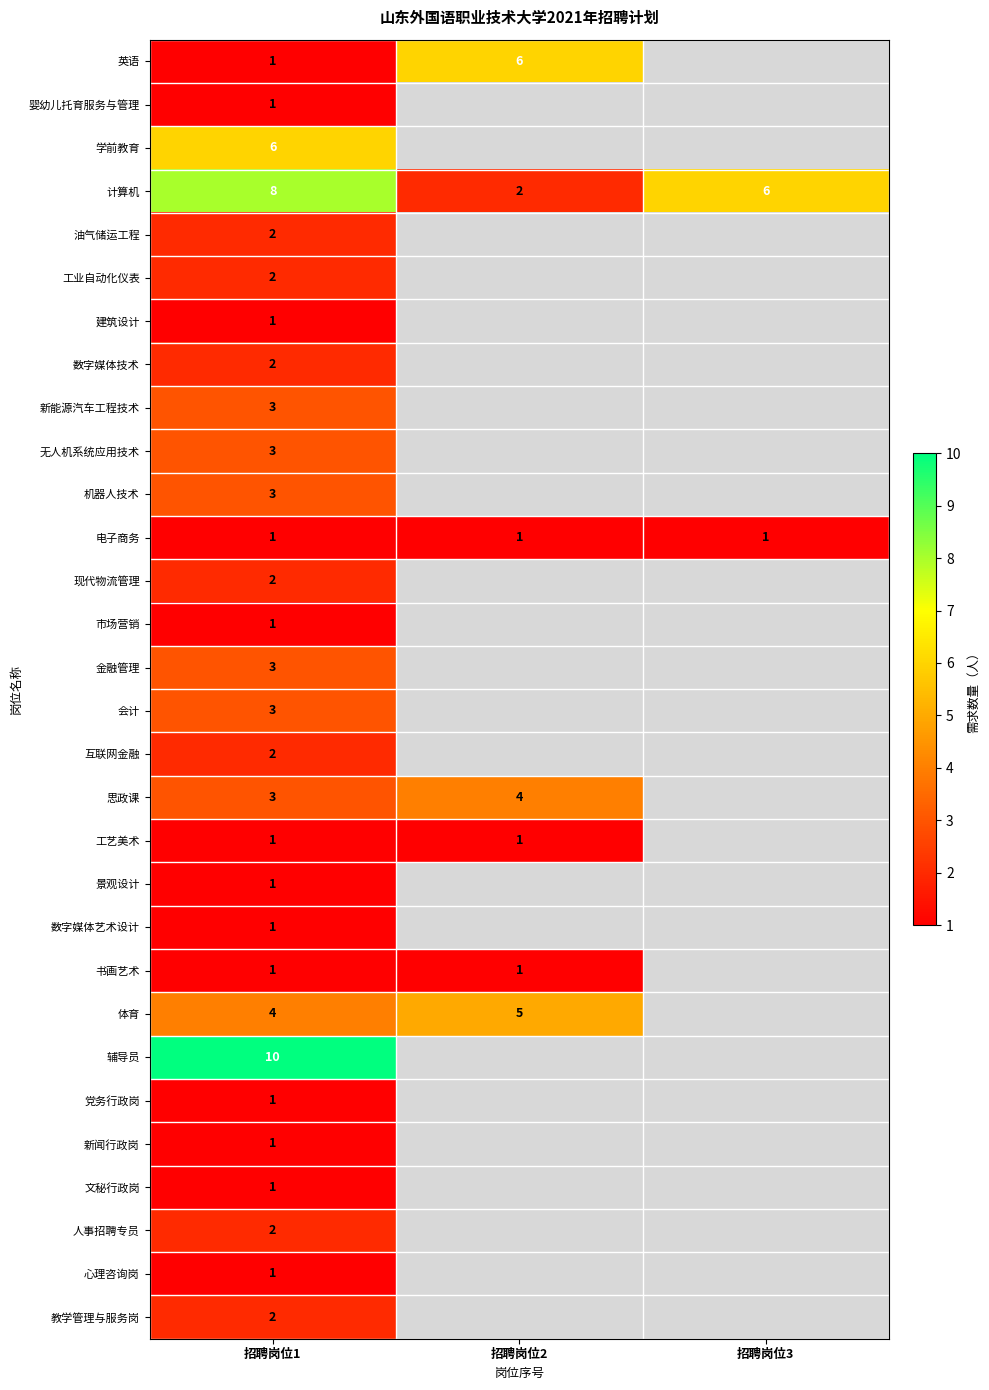

What is the minimum value shown in the chart?

1.0